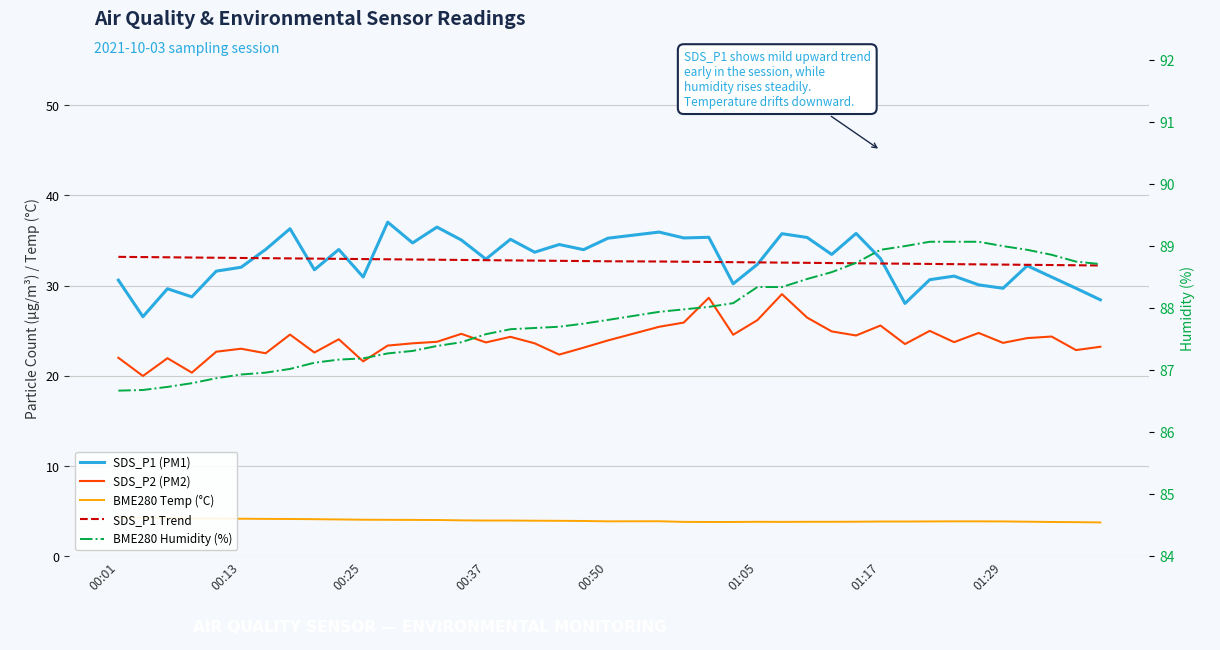

What is the maximum value for BME280 Temp (°C)?

4.3